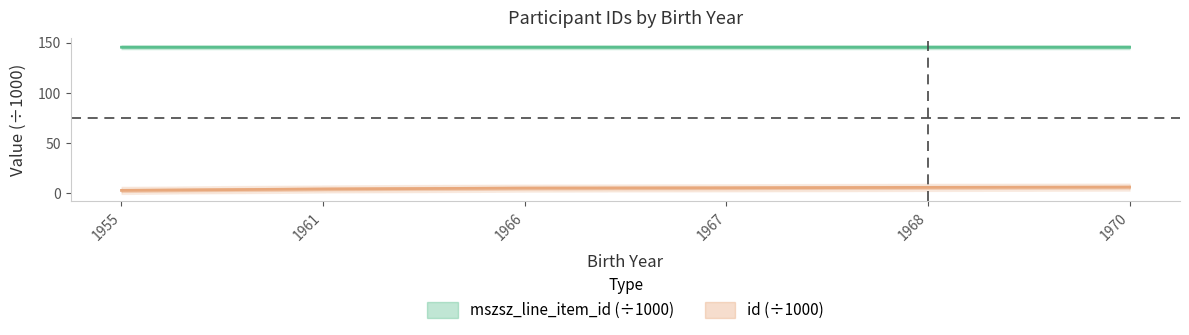

List the series in order of their overall mean, lowest first.

id, mszsz_line_item_id